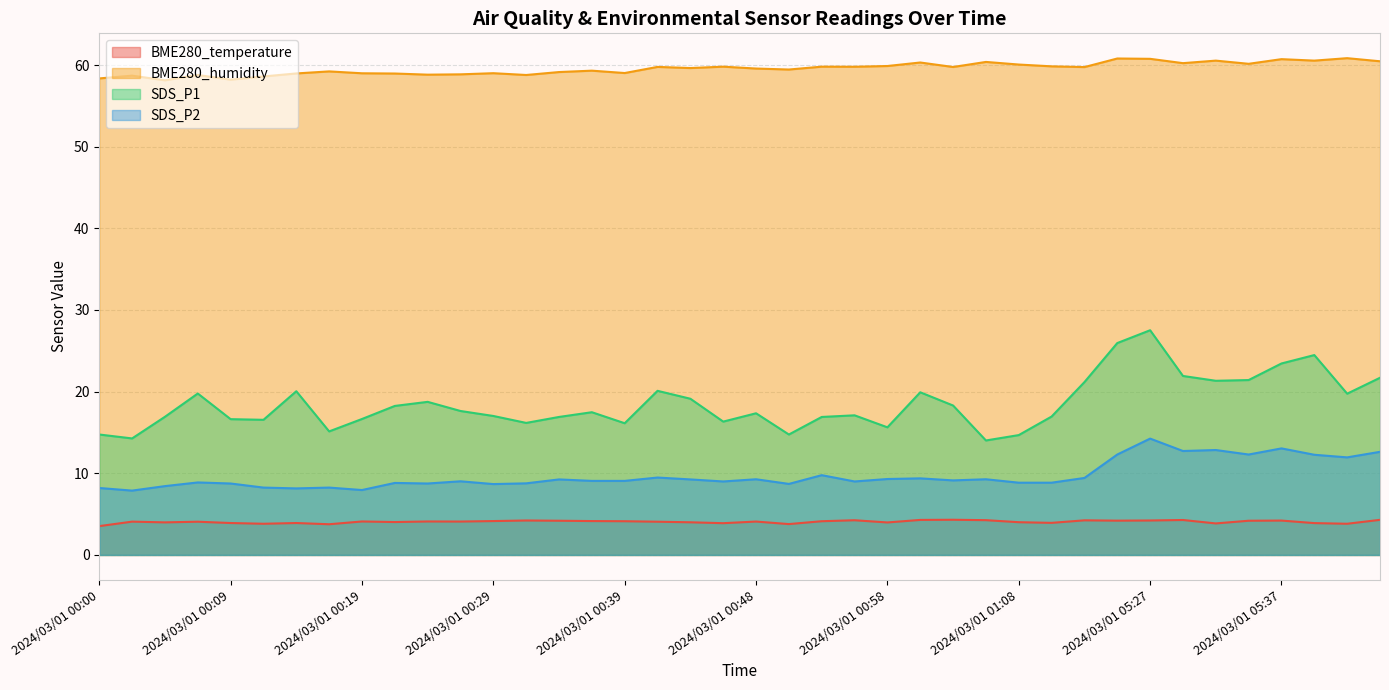

How many data points in BME280_humidity are above 59?

27